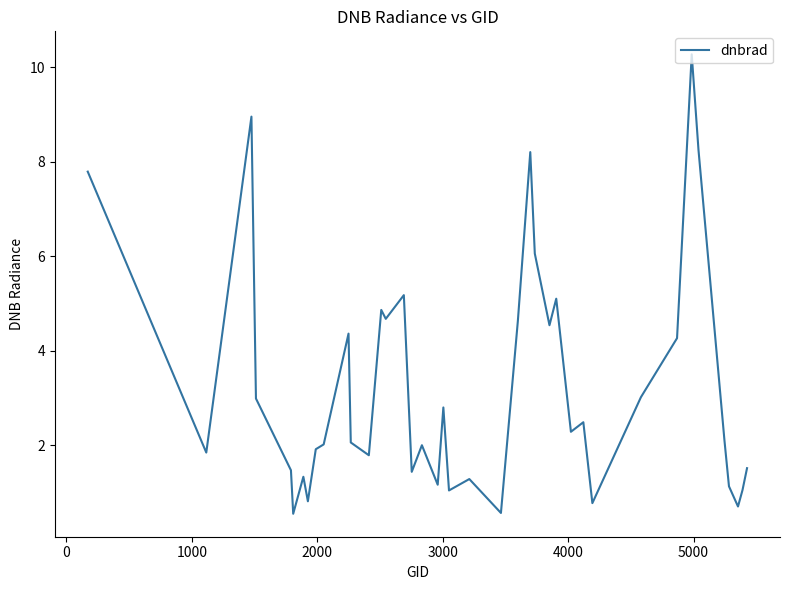

What is the minimum value shown in the chart?

0.5